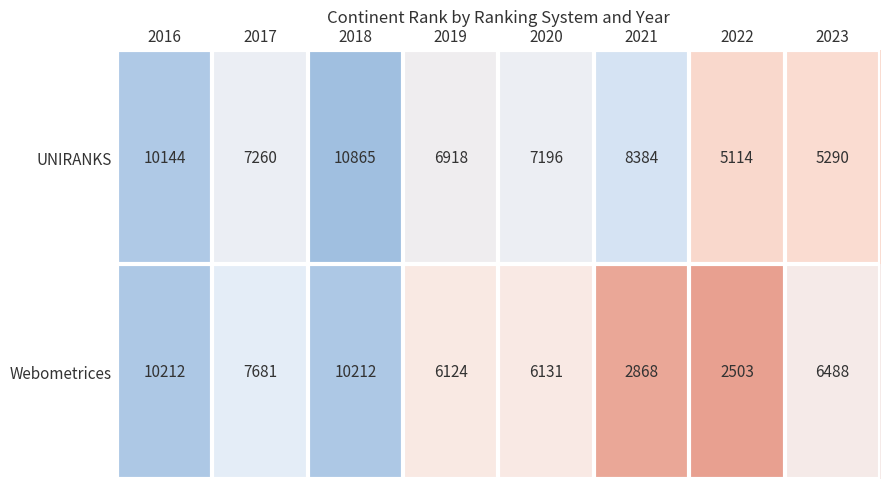

What is the difference between the maximum and second lowest values in the Webometrices series?

7344